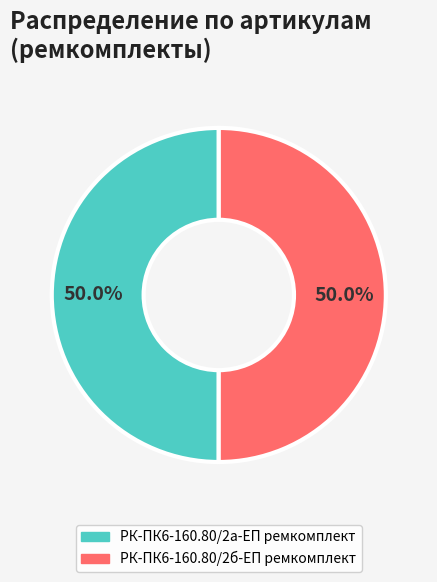

Is the sum of РК-ПК6-160.80/2а-ЕП ремкомплект and РК-ПК6-160.80/2б-ЕП ремкомплект greater than half?

Yes